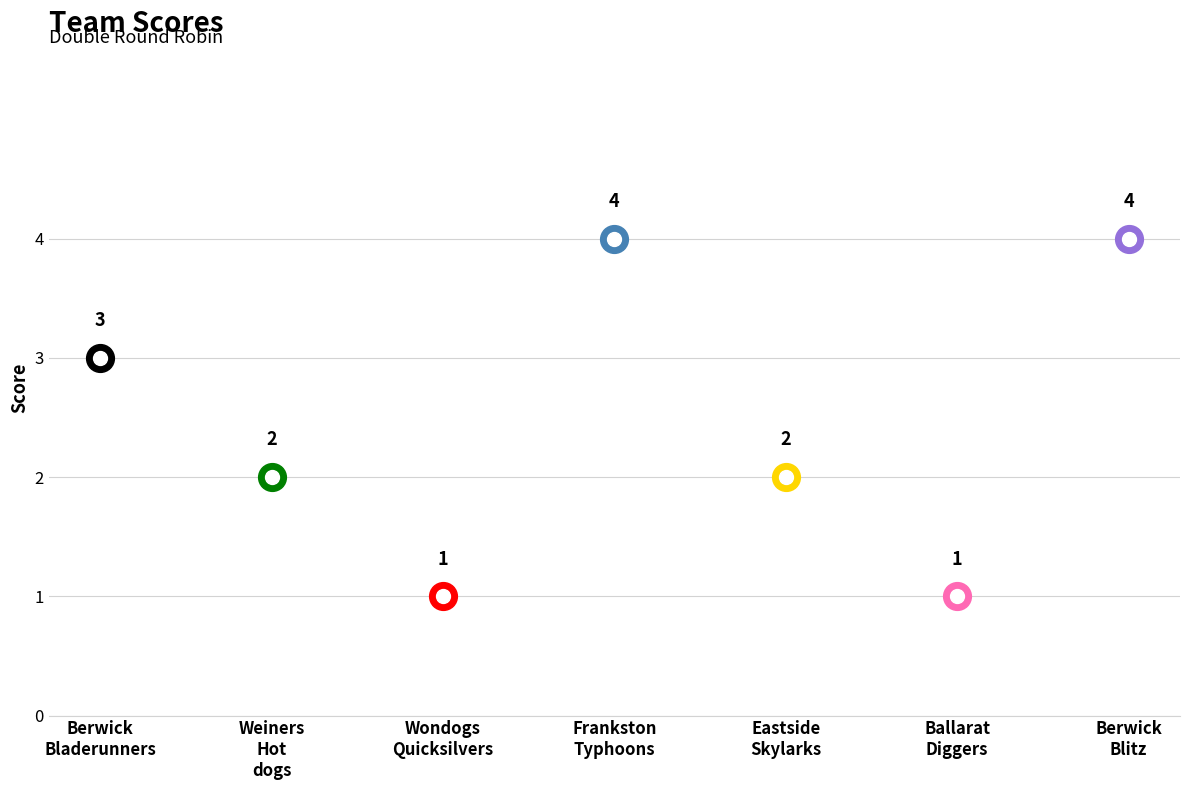

What is the change in value from Berwick Bladerunners to Wondogs Quicksilvers?

-2